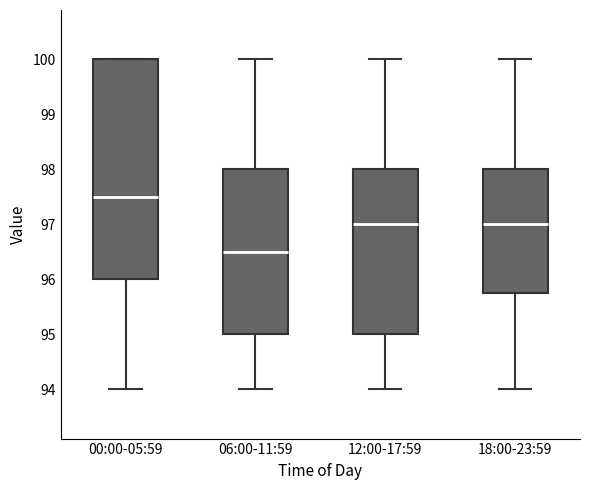

Reading left to right, read every box against the y-axis: the position of its median line, the range the box covers, and the ends of its whiskers. The values are not printed on the chart, so give them approximately, as read against the axis.

00:00-05:59: median 97.5, box 96.0 to 100.0, whiskers 94.0 to 100.0
06:00-11:59: median 96.5, box 95.0 to 98.0, whiskers 94.0 to 100.0
12:00-17:59: median 97.0, box 95.0 to 98.0, whiskers 94.0 to 100.0
18:00-23:59: median 97.0, box 95.8 to 98.0, whiskers 94.0 to 100.0